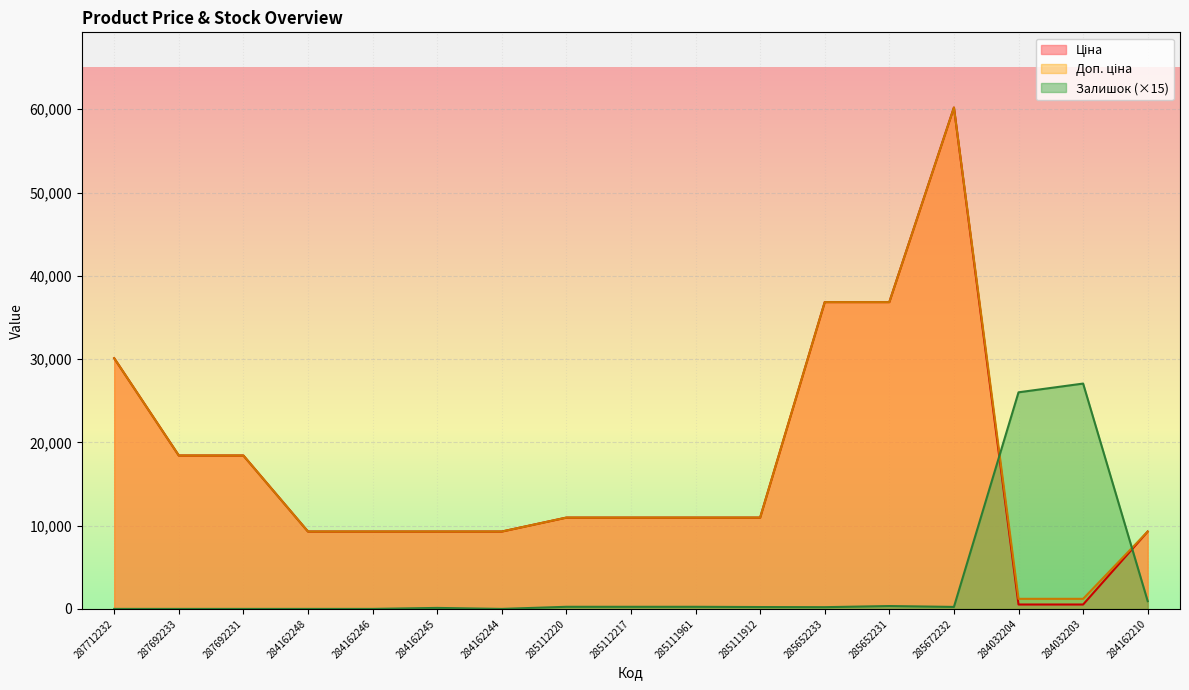

At how many categories does at least one series exceed 38699?

1